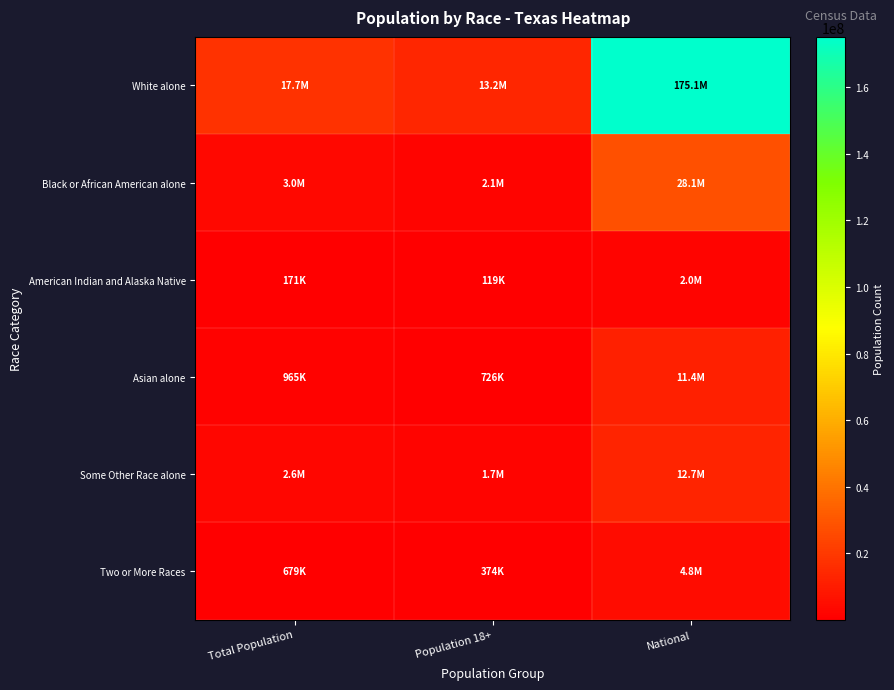

Rank the series by their maximum value, from lowest to highest.

American Indian and Alaska Native, Two or More Races, Asian alone, Some Other Race alone, Black or African American alone, White alone